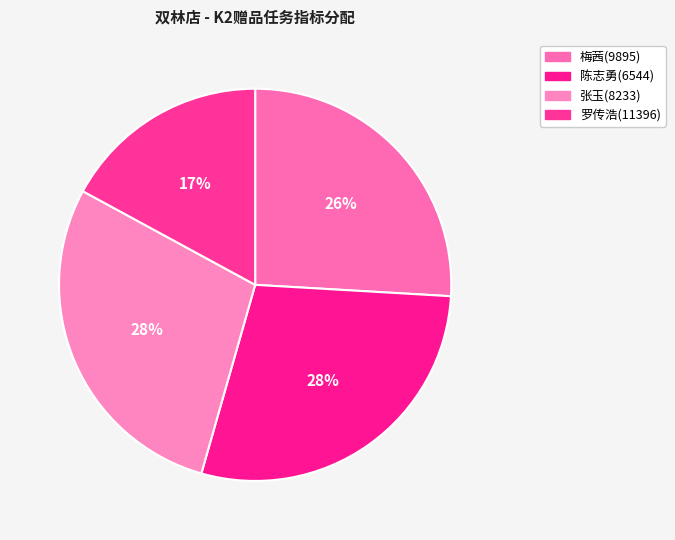

Does 张玉(8233) represent more than half of the total?

No